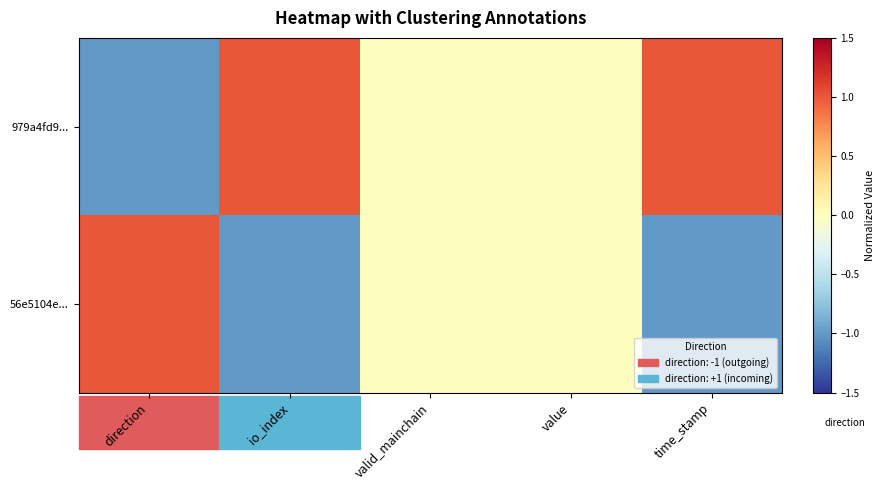

Rank the series at value from highest to lowest value.

979a4fd9..., 56e5104e...